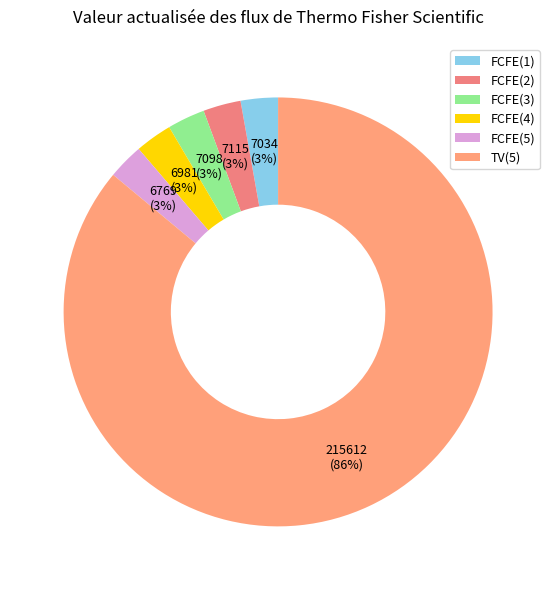

How many slices are in this pie chart?

6